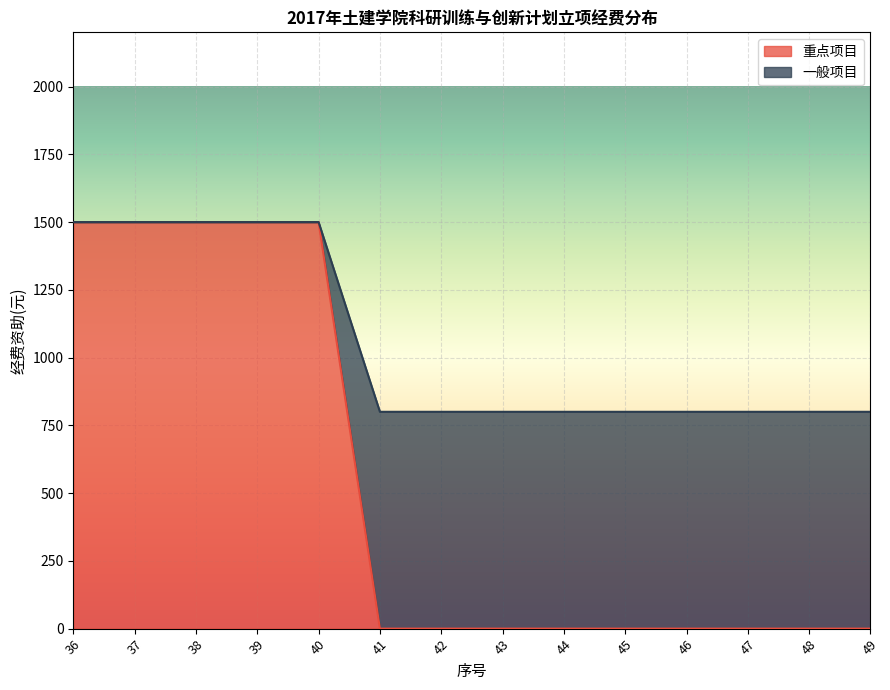

Rank the series at 46 from lowest to highest value.

重点项目, 一般项目